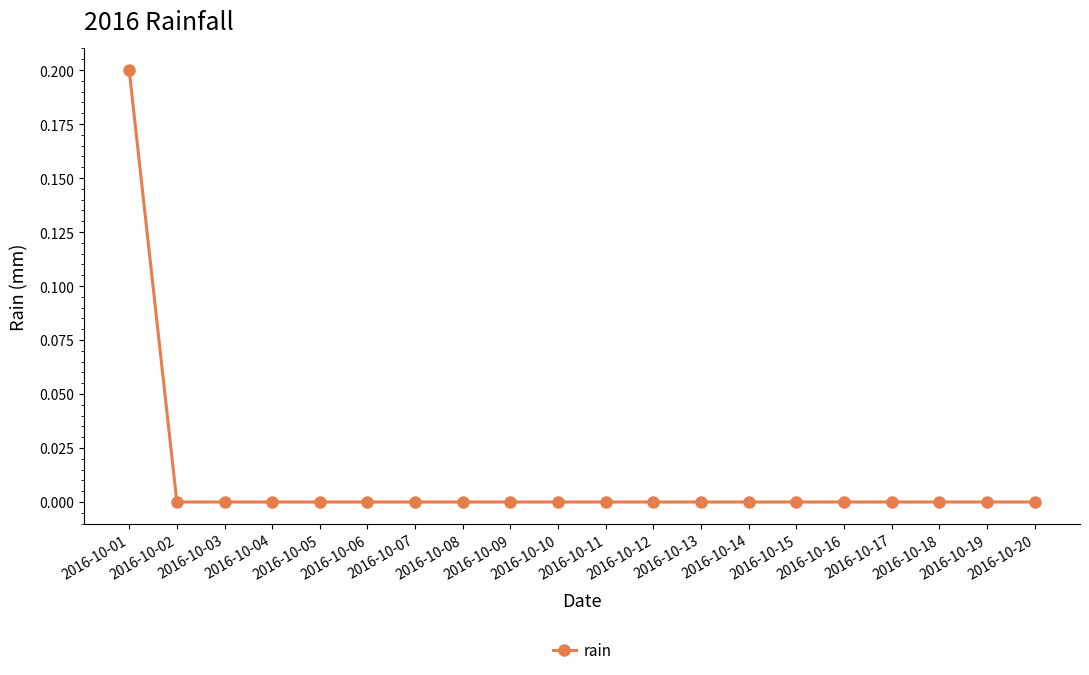

Count the values in the range 0 to 1.

20